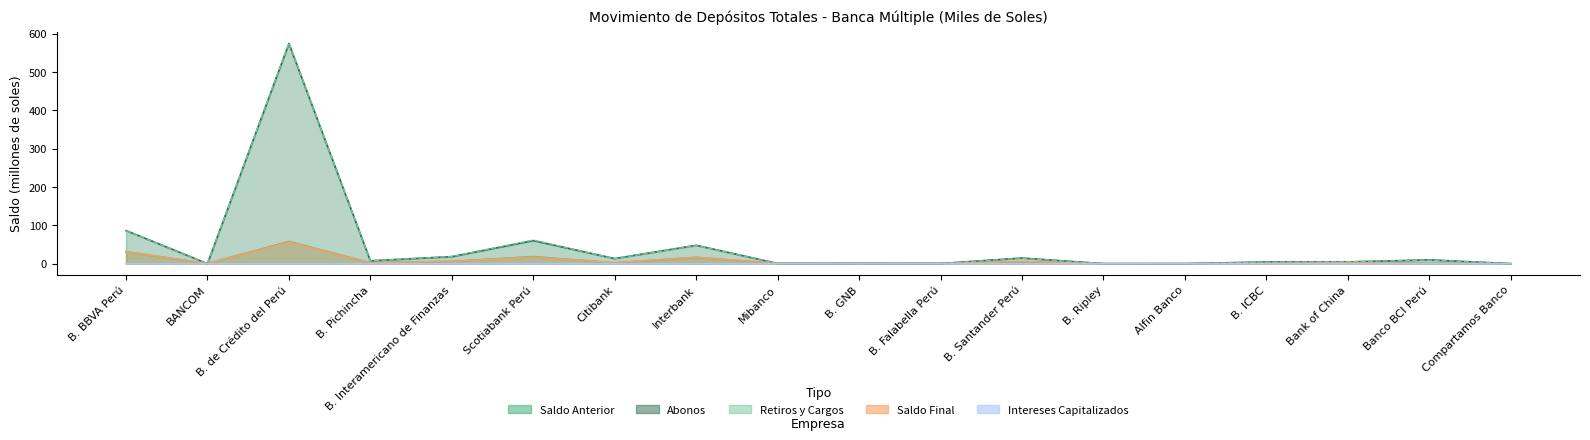

What is the total value across all series at Citibank?

30.9